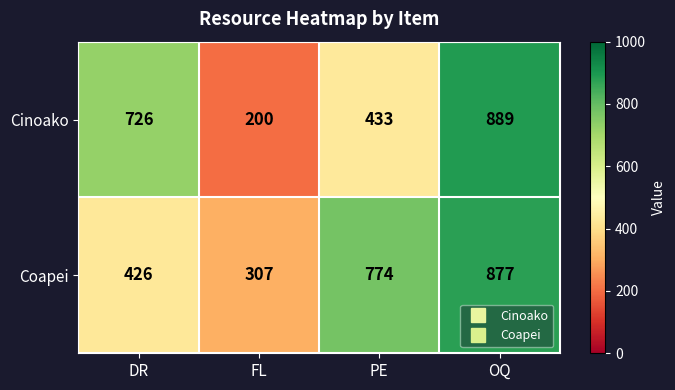

What is the difference between the maximum and minimum values in the Coapei series?

570